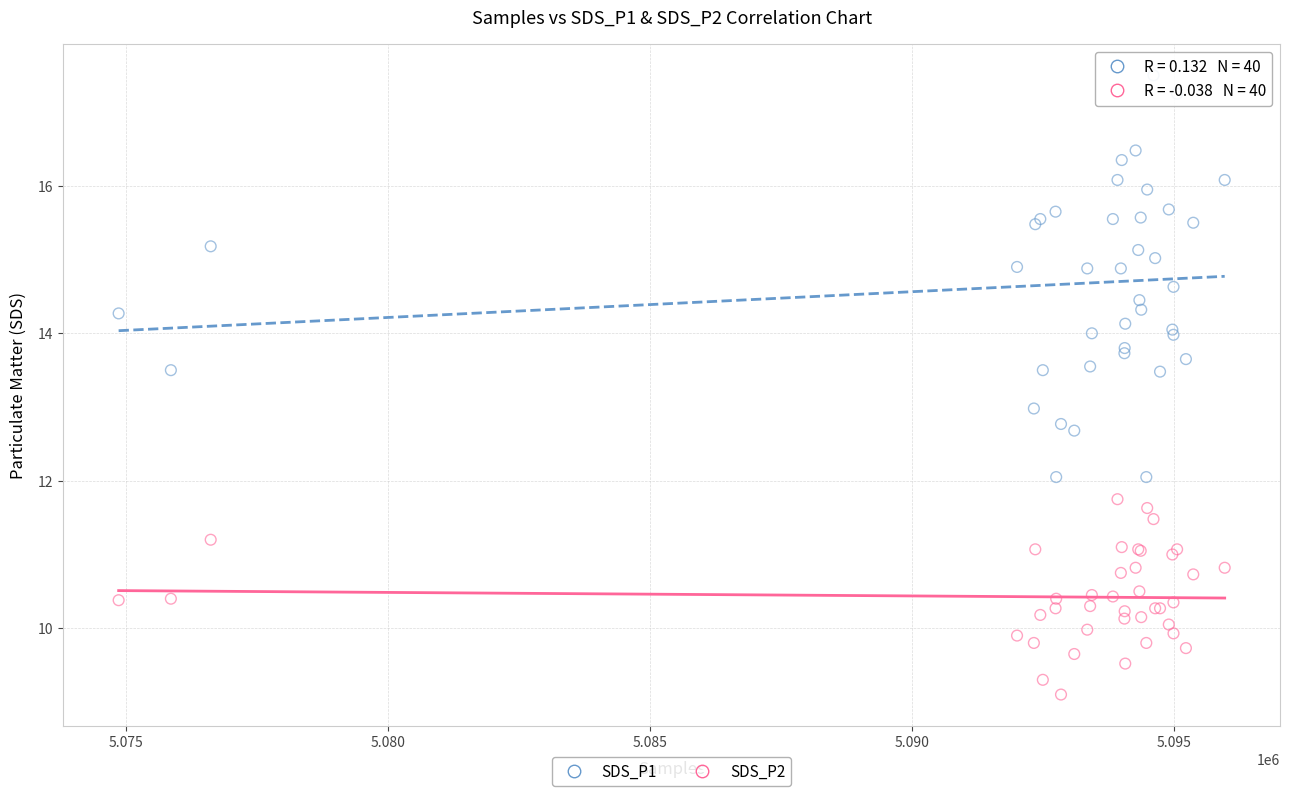

Which series reaches the minimum Y coordinate?

SDS_P2